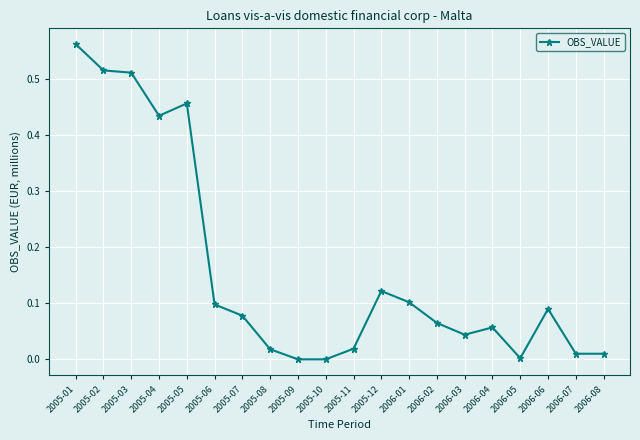

Which category has the highest value across all series?

2005-01